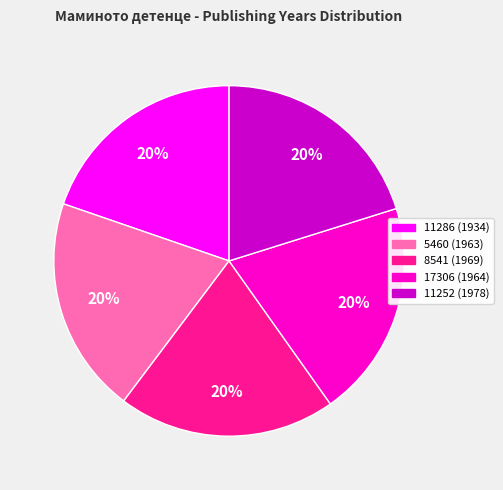

True or false: 11252 (1978) accounts for 30% of the total.

False